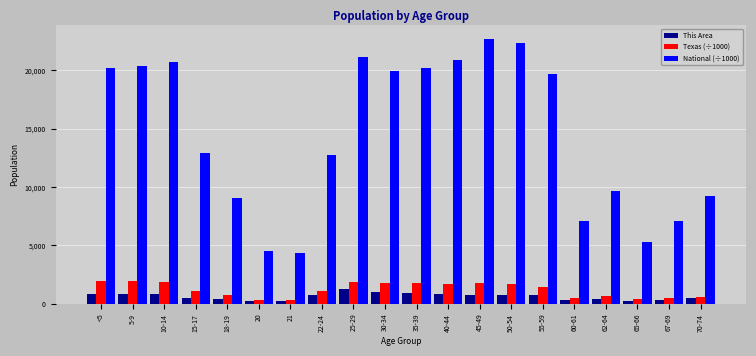

What is the minimum value for Texas (÷1000)?

359.0